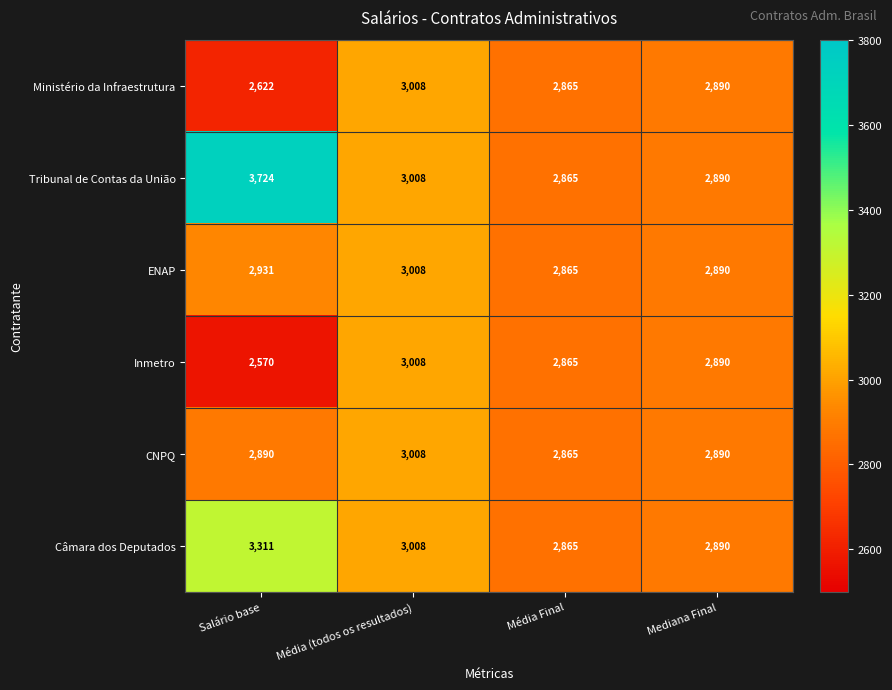

How many distinct data groups are displayed?

6